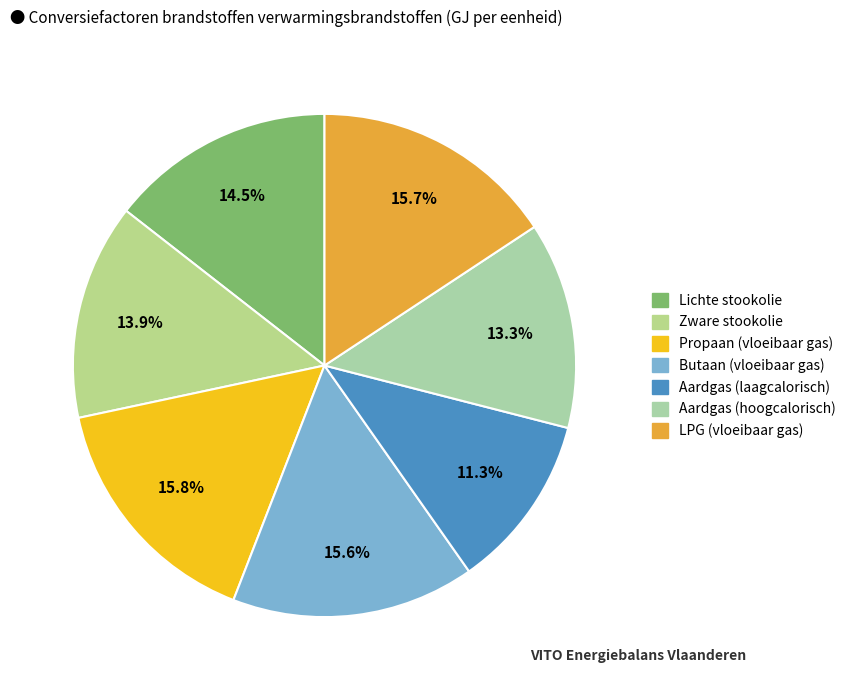

To the nearest percent, what is the difference between the Aardgas (laagcalorisch) and Propaan (vloeibaar gas) slice percentages?

5%